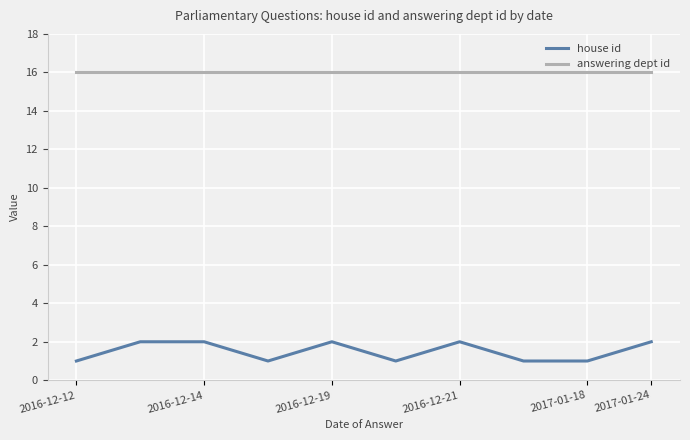

Which series has the largest range (max minus min)?

house id